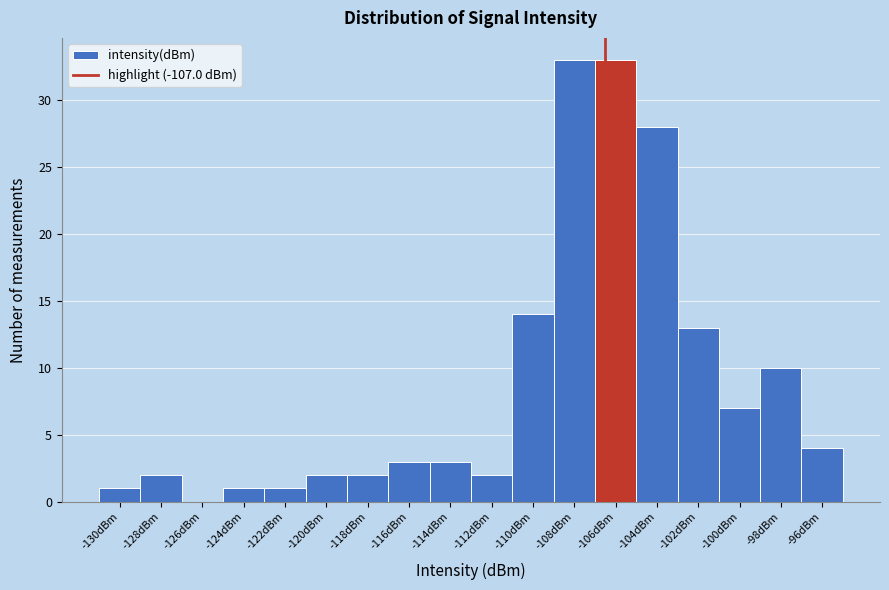

Reading left to right, transcribe all the data shown in this chart.

-130dBm=1	-128dBm=2	-126dBm=0	-124dBm=1	-122dBm=1	-120dBm=2	-118dBm=2	-116dBm=3	-114dBm=3	-112dBm=2	-110dBm=14	-108dBm=33	-106dBm=33	-104dBm=28	-102dBm=13	-100dBm=7	-98dBm=10	-96dBm=4